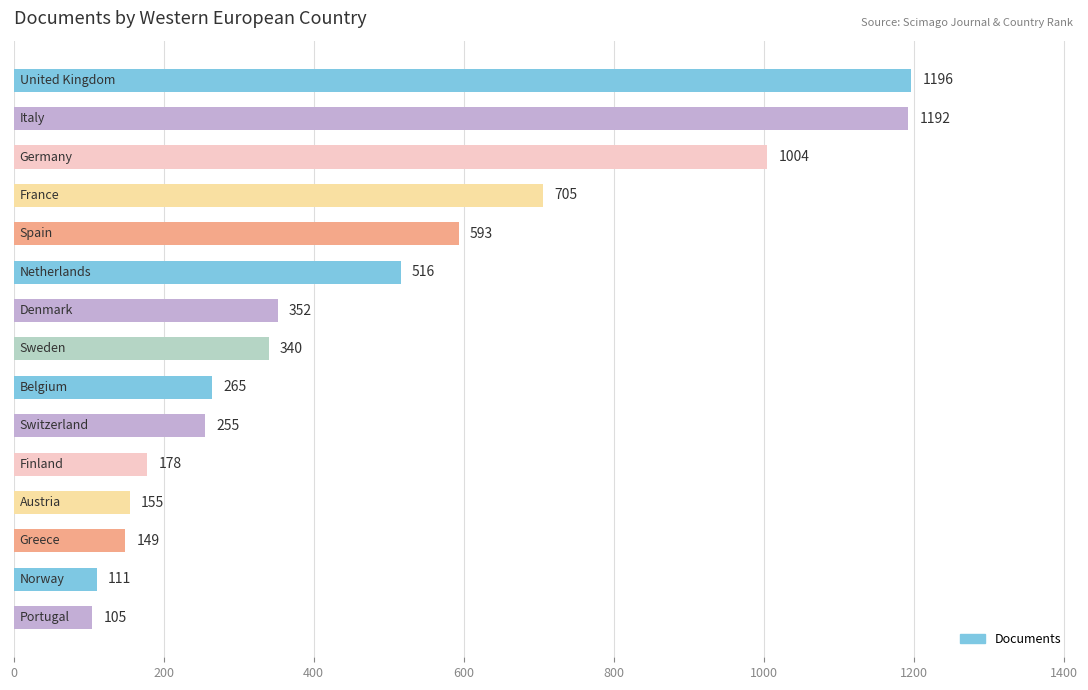

Reading top to bottom, transcribe all the data shown in this chart.

1196	1192	1004	705	593	516	352	340	265	255	178	155	149	111	105